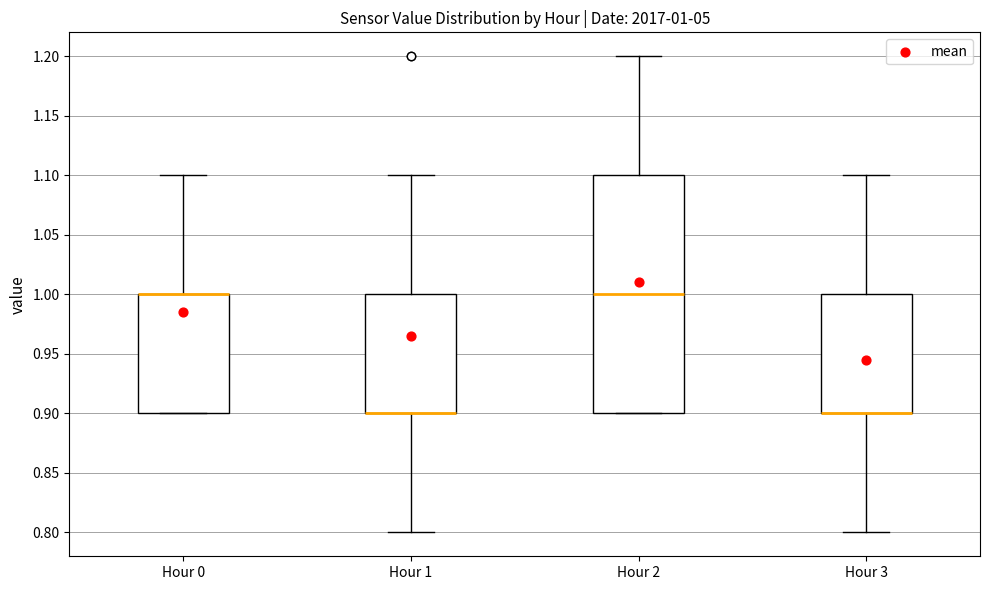

Comparing the boxes themselves (not the whiskers), which one is the tallest?

Hour 2